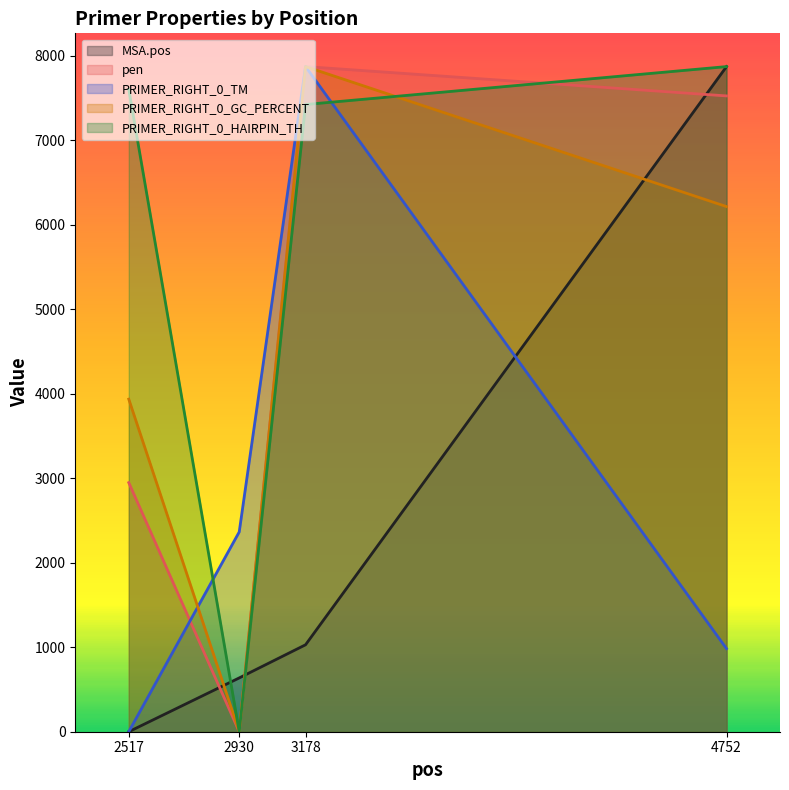

How many positive values does the pen series have?

3